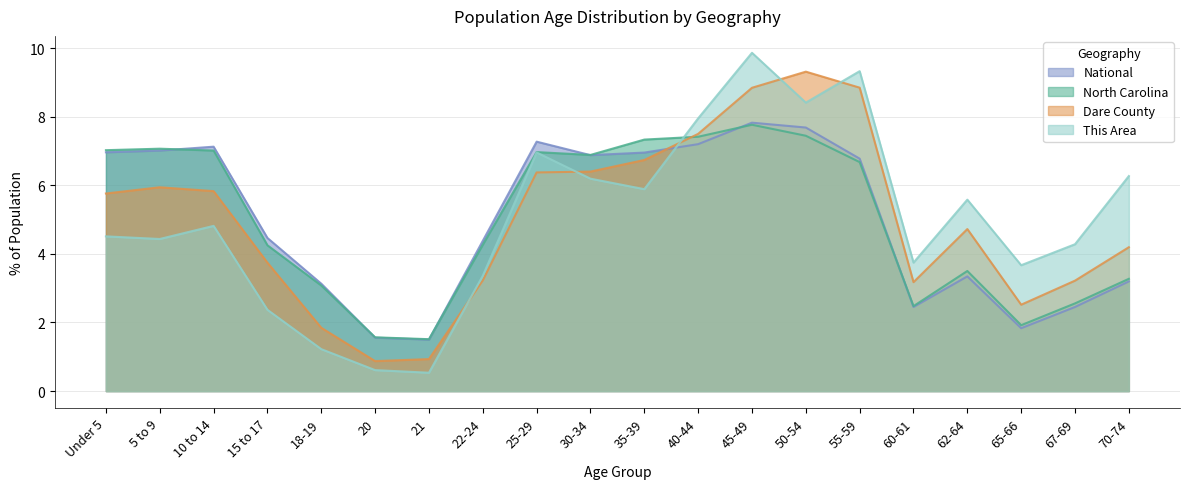

Count the number of categories in the chart.

20